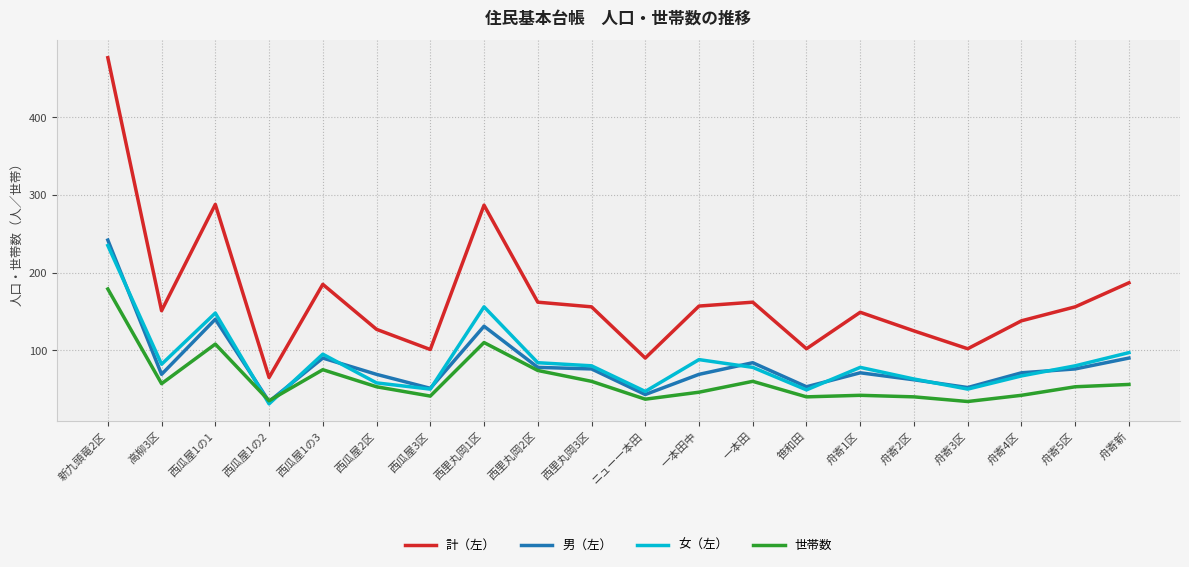

How many lines are shown in the chart?

4